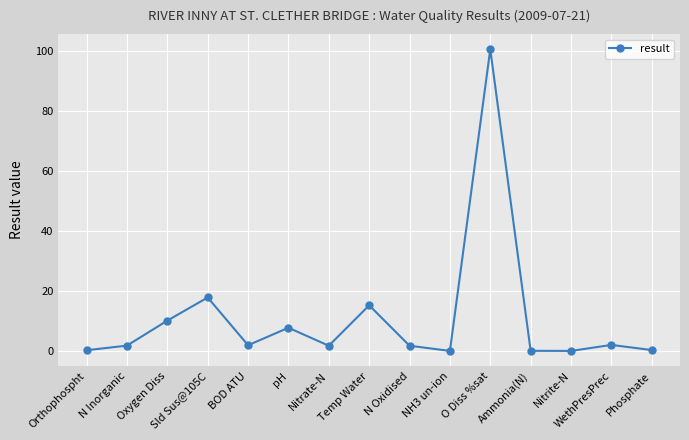

True or false: the data has more than 0 interior local peaks.

True